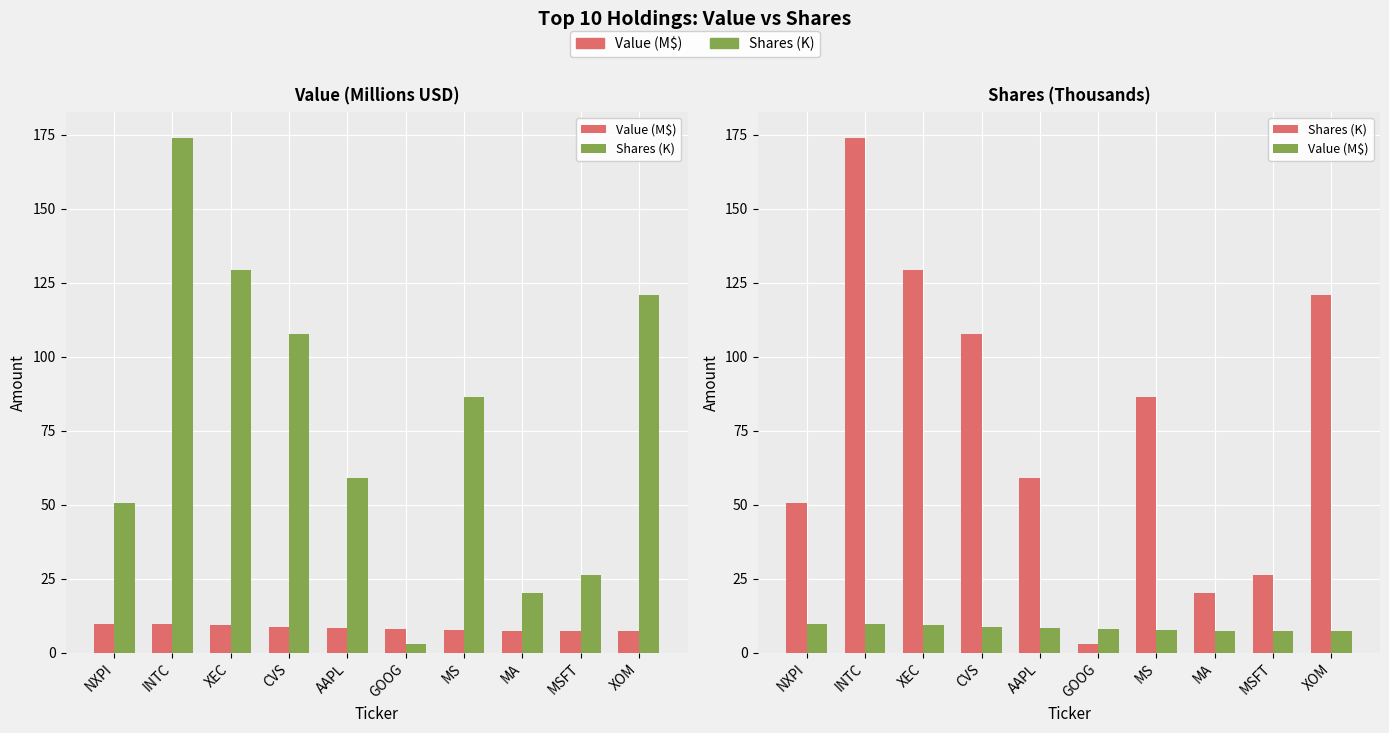

What is the highest value of the Shares (K) series?

173.9